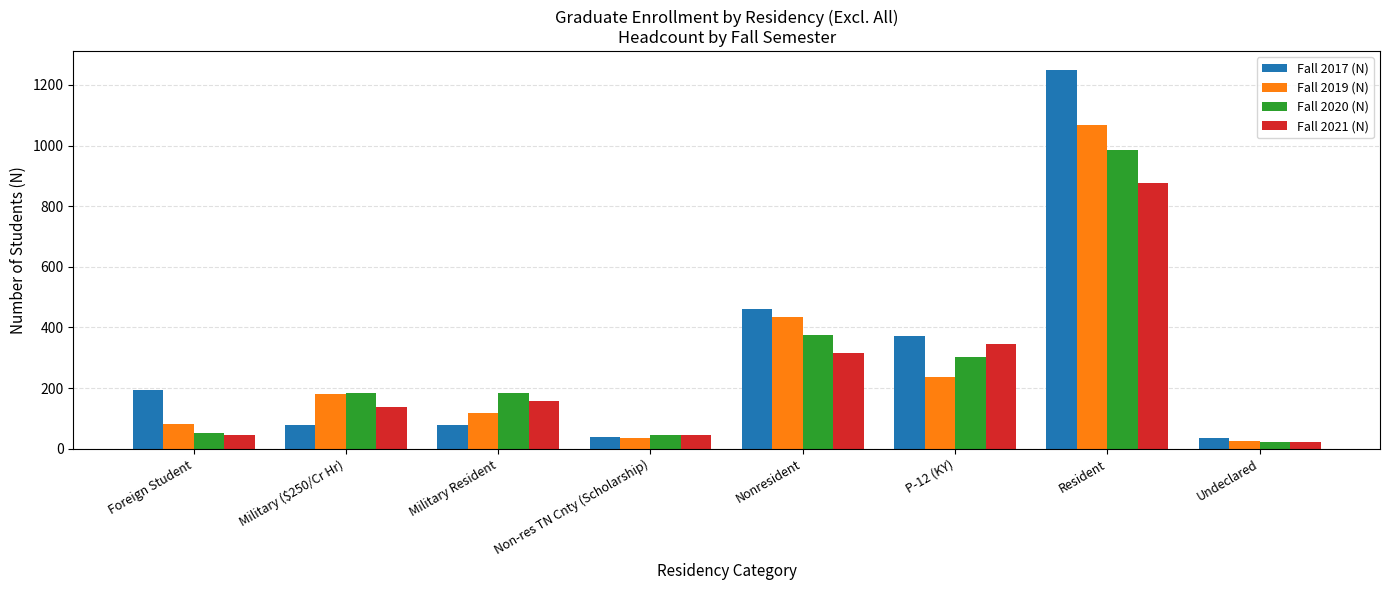

Read the Fall 2017 (N) value at Nonresident.

460